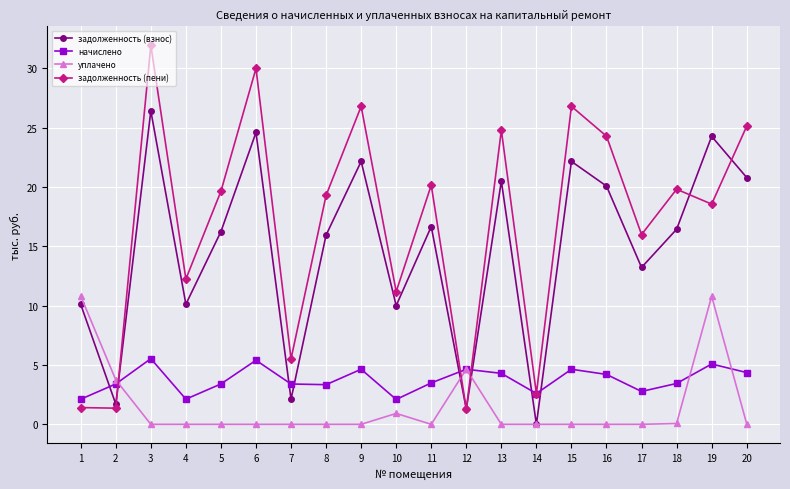

What is the value of the задолженность (взнос) point at the 1st from the left?

10.1